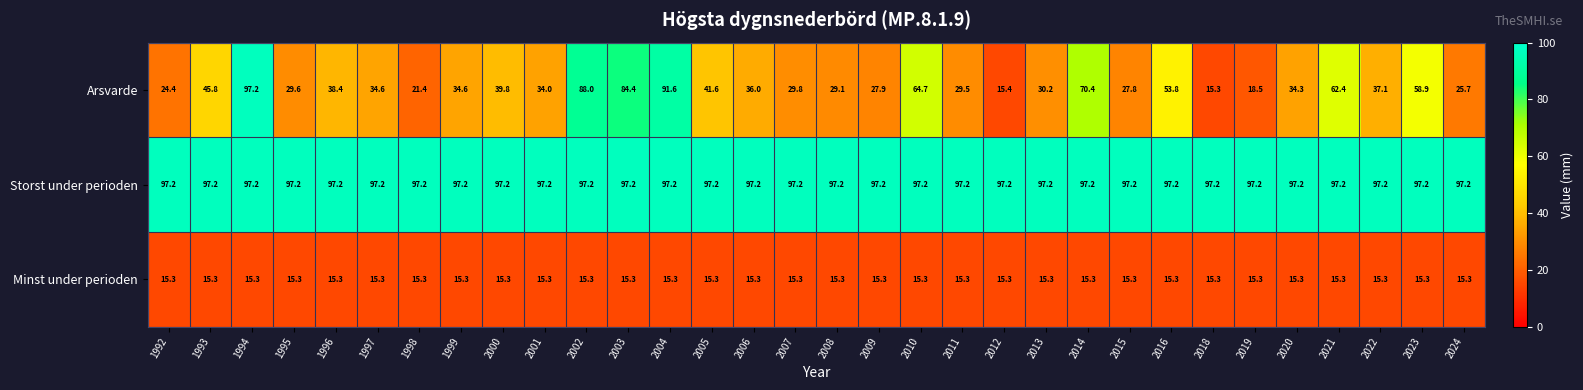

At how many categories does at least one series exceed 29?

32